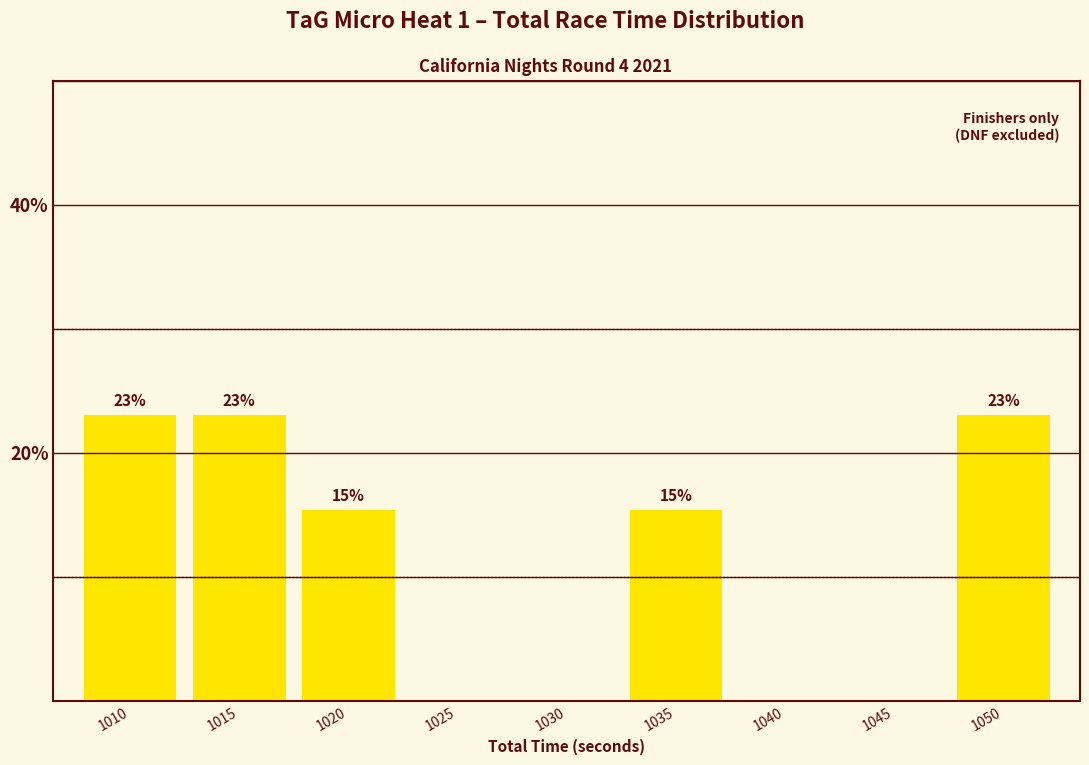

Is it true that the value at 1045 is 12.3?

False